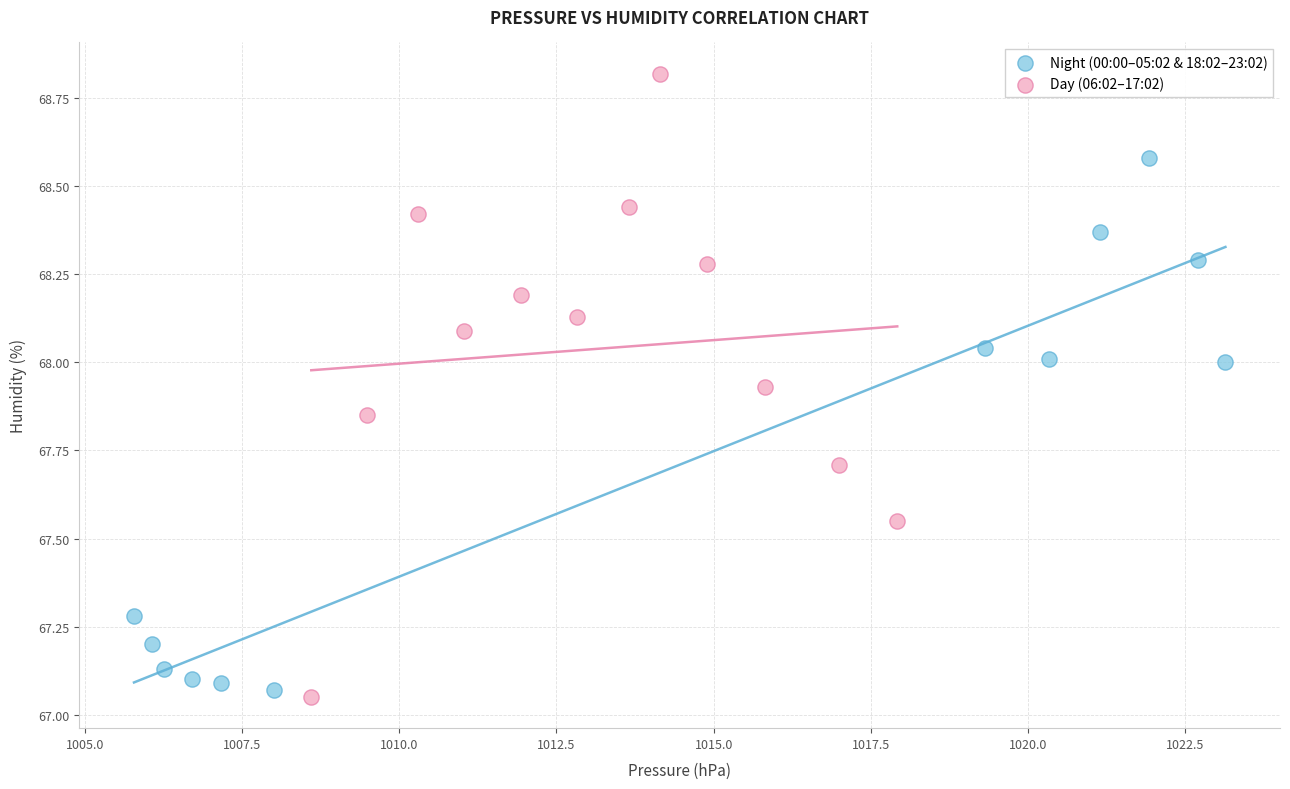

Which series contains the highest Y value?

Day (06:02–17:02)